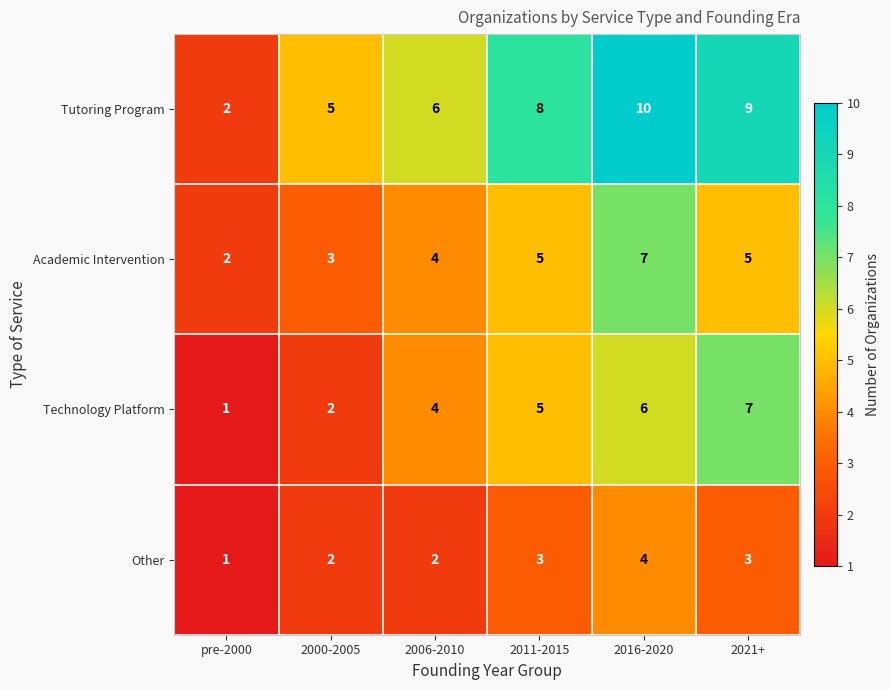

What is the spread (max minus min) of values at 2011-2015?

5